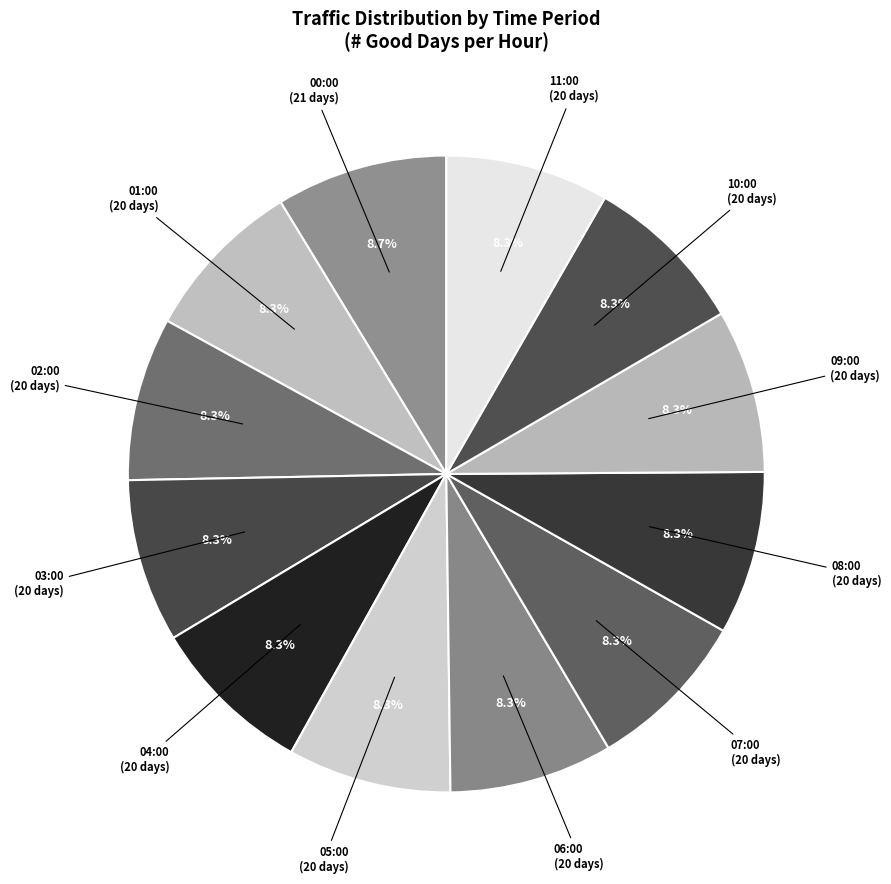

Is there any slice that represents more than half of the pie?

No